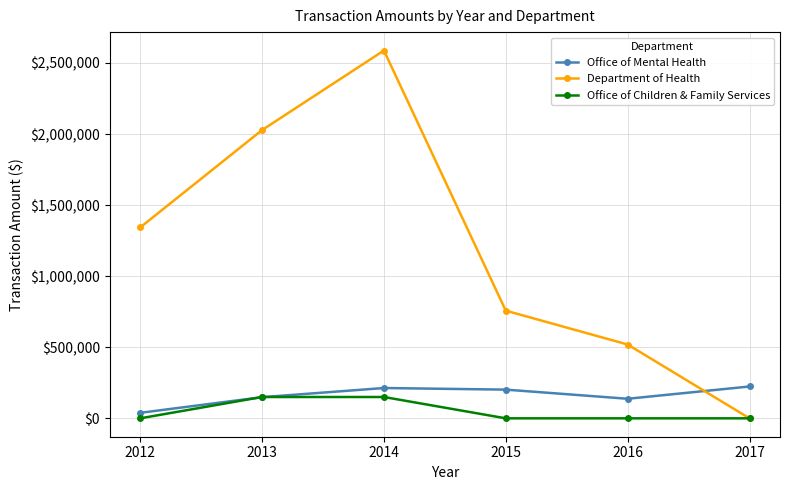

Which series ends up on top after the final intersection of Department of Health and Office of Mental Health?

Office of Mental Health